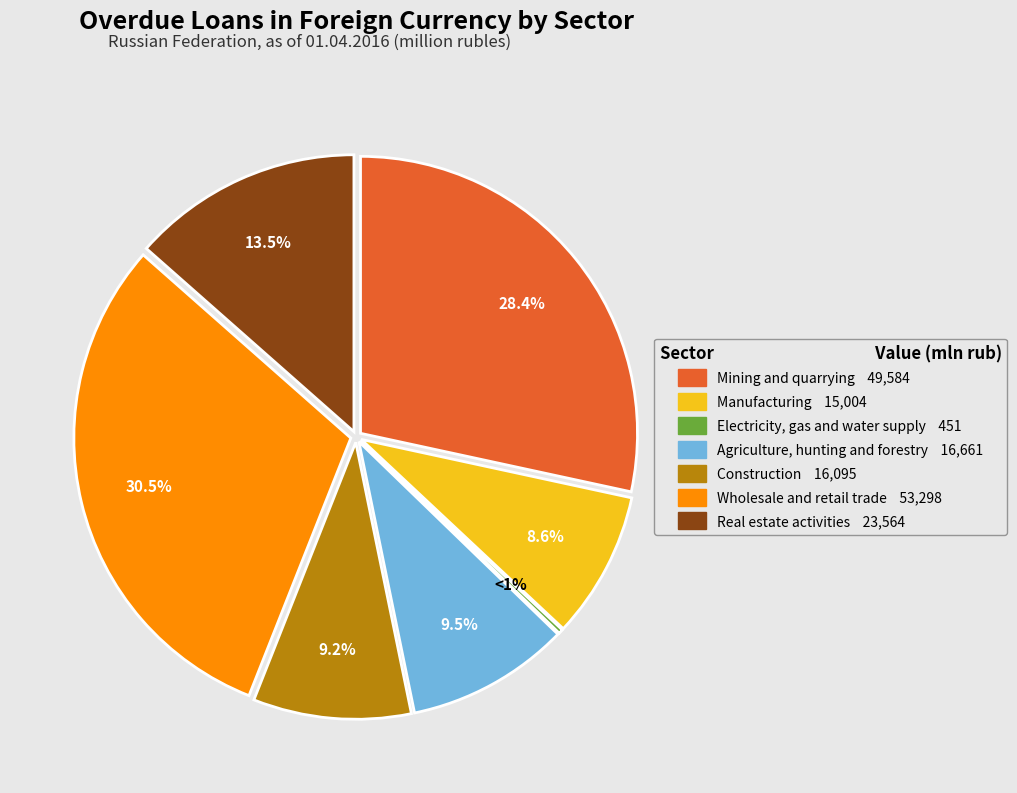

How many slices are in this pie chart?

7